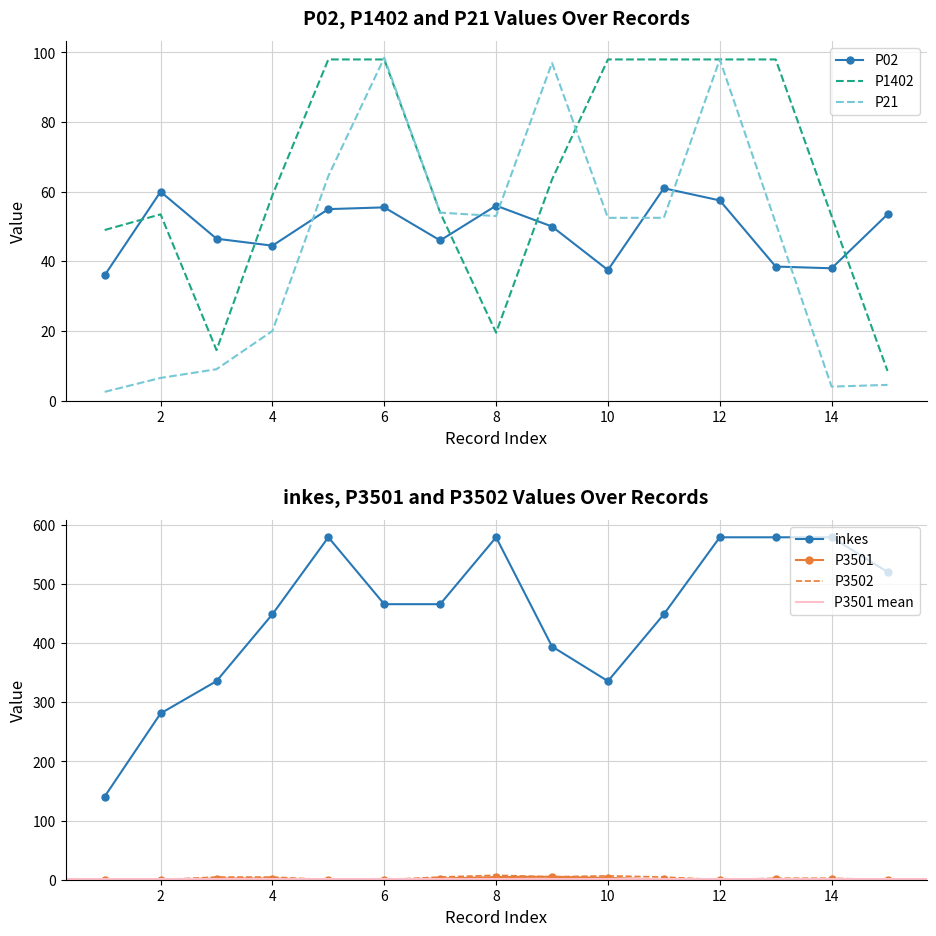

Which series has the widest spread of values?

inkes